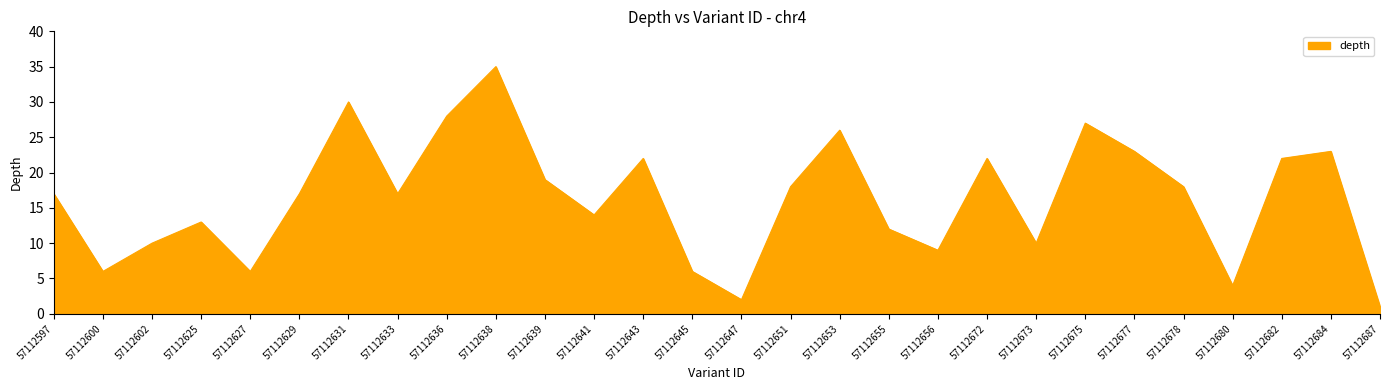

What is the approximate value at 57112639?

19